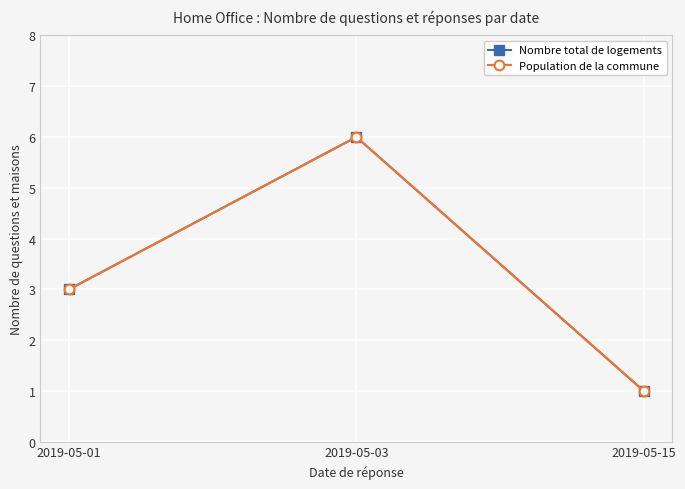

Does the chart have visible grid lines?

Yes